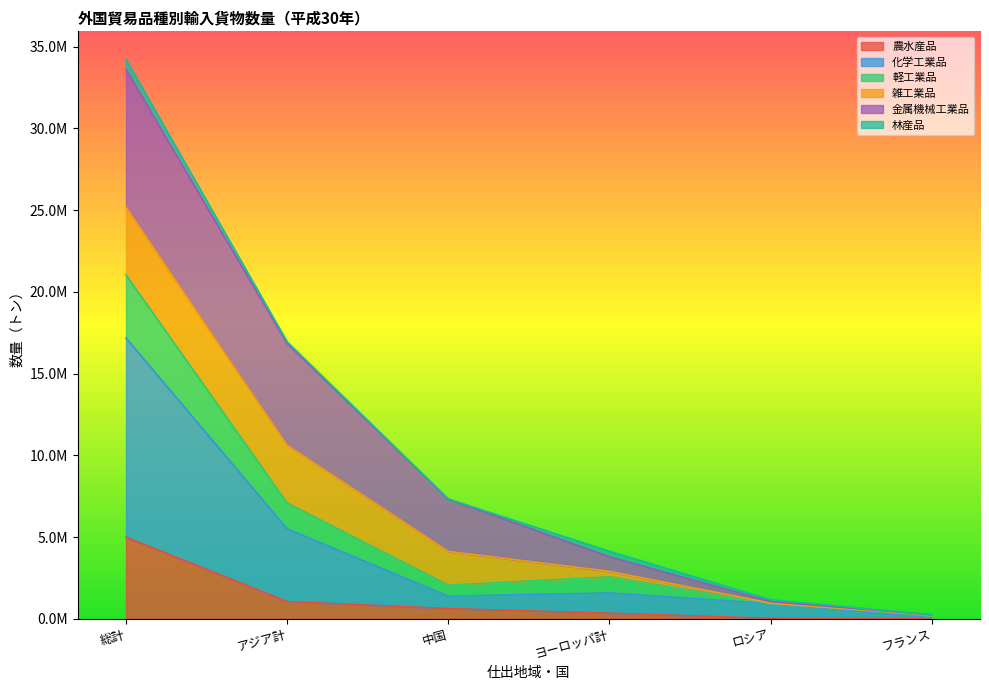

What is the smallest value displayed?

7671